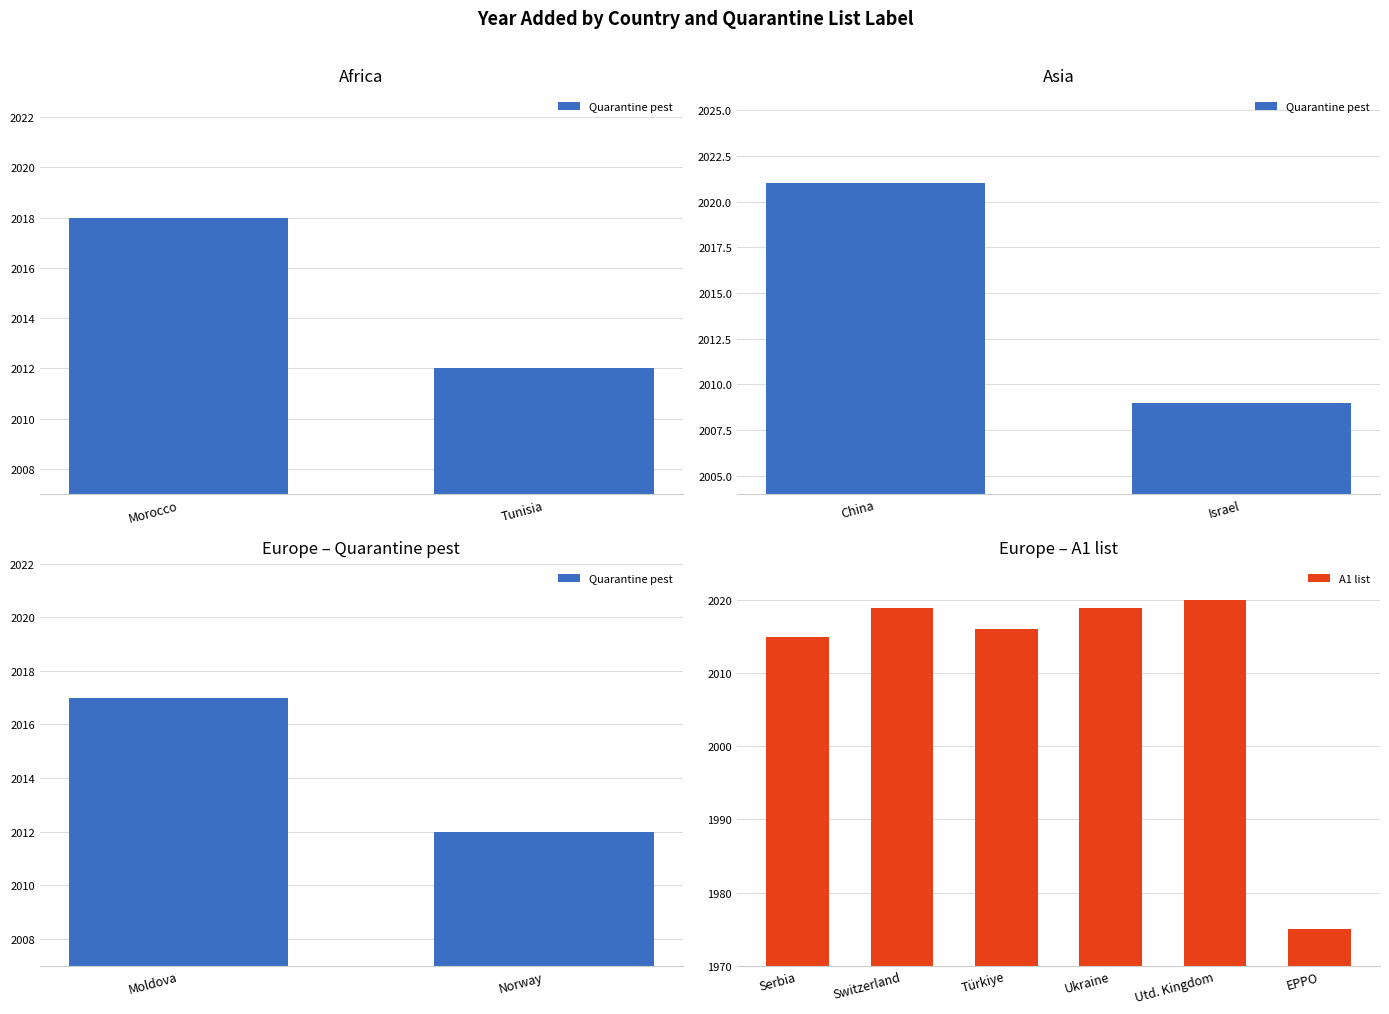

Are the bars grouped side by side (vs. stacked)?

No